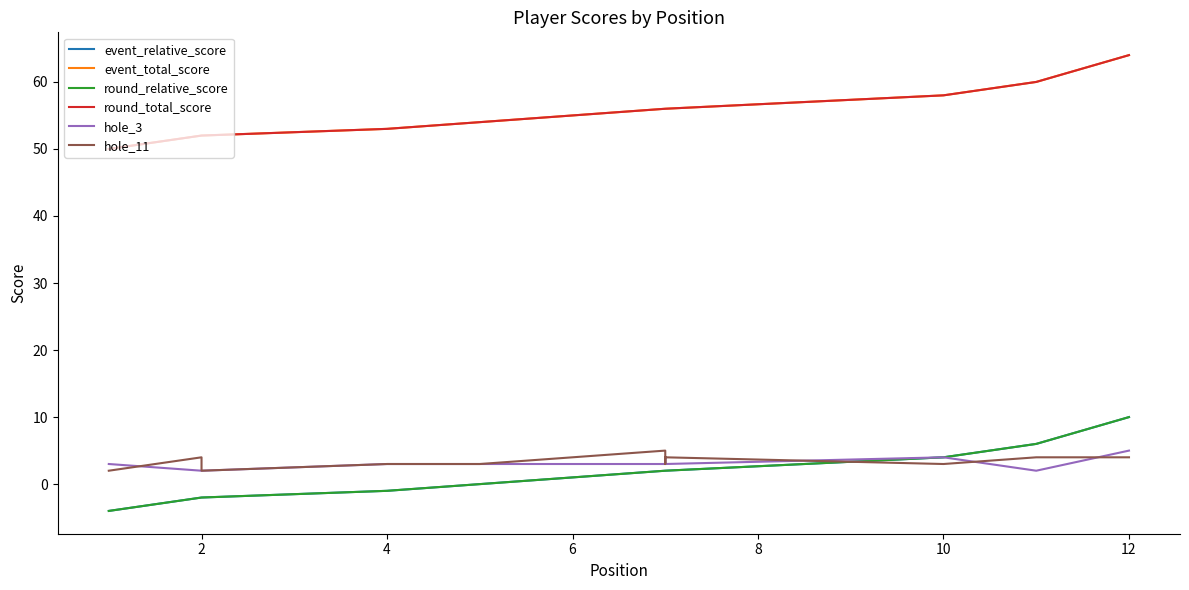

Between 6 and 8, which is larger?

8